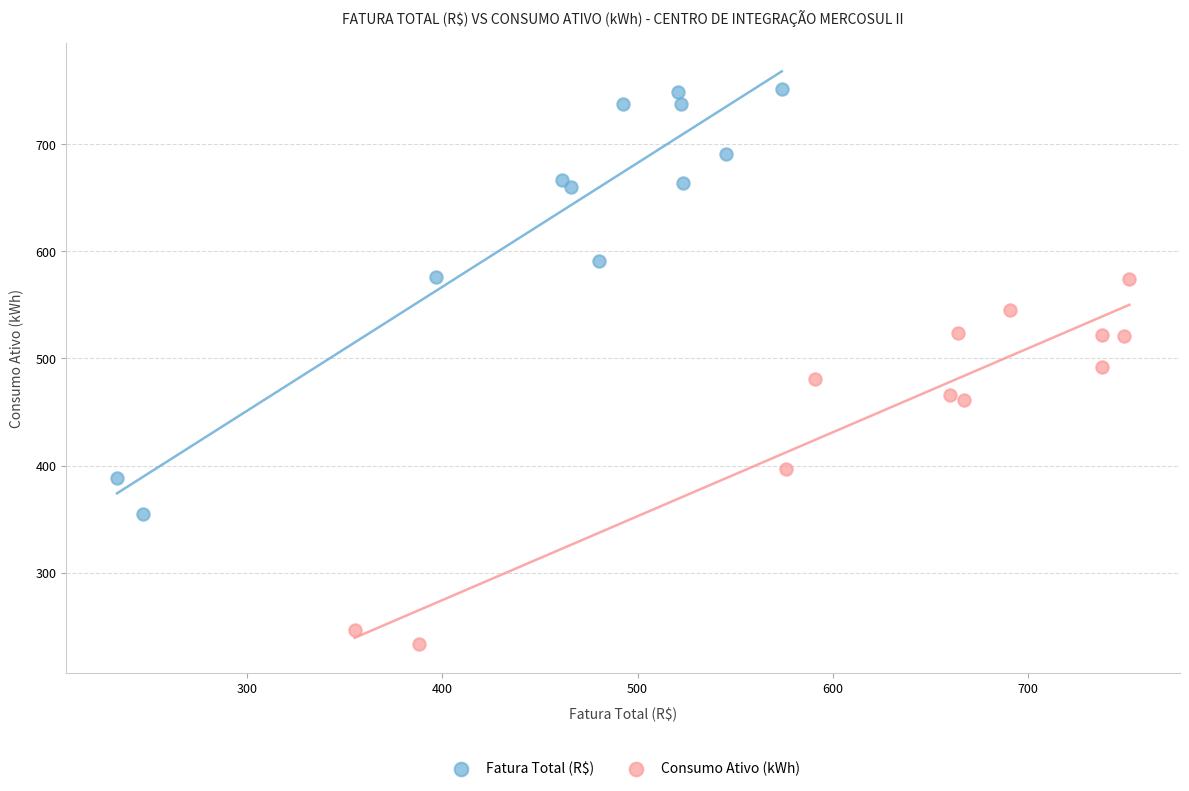

Which series contains the lowest Y value?

Consumo Ativo (kWh)